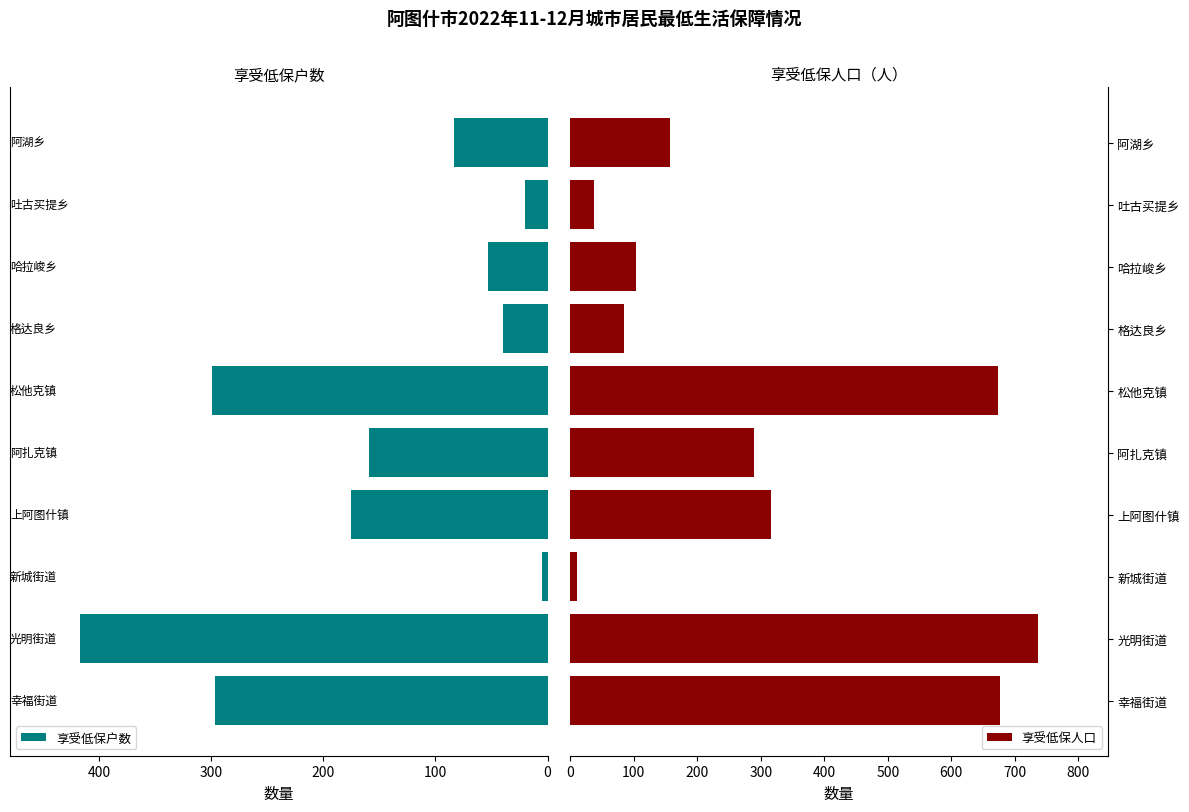

Which series has the widest spread of values?

享受低保人口